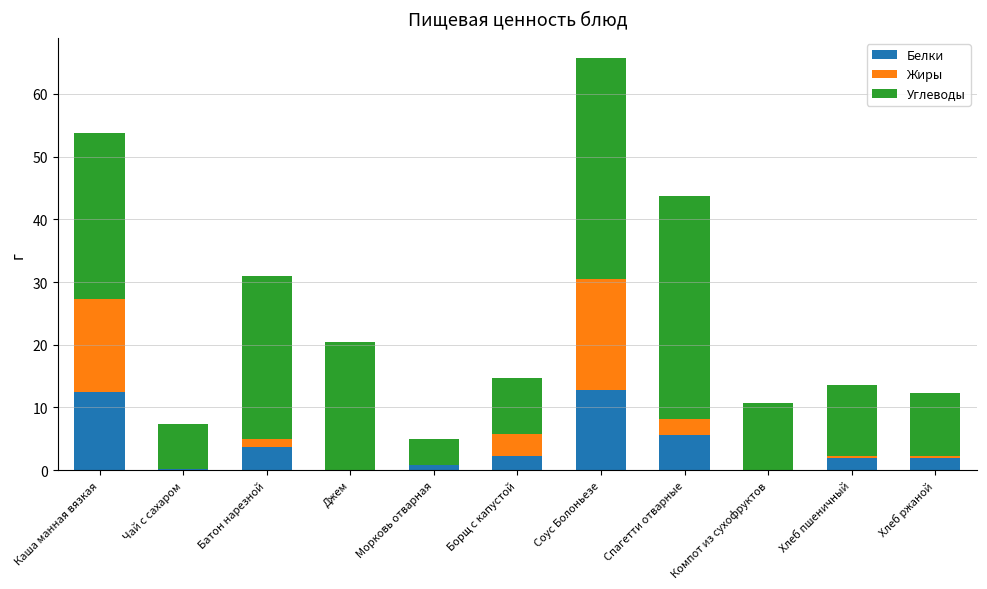

What are all the series names shown in the legend?

Белки, Жиры, Углеводы